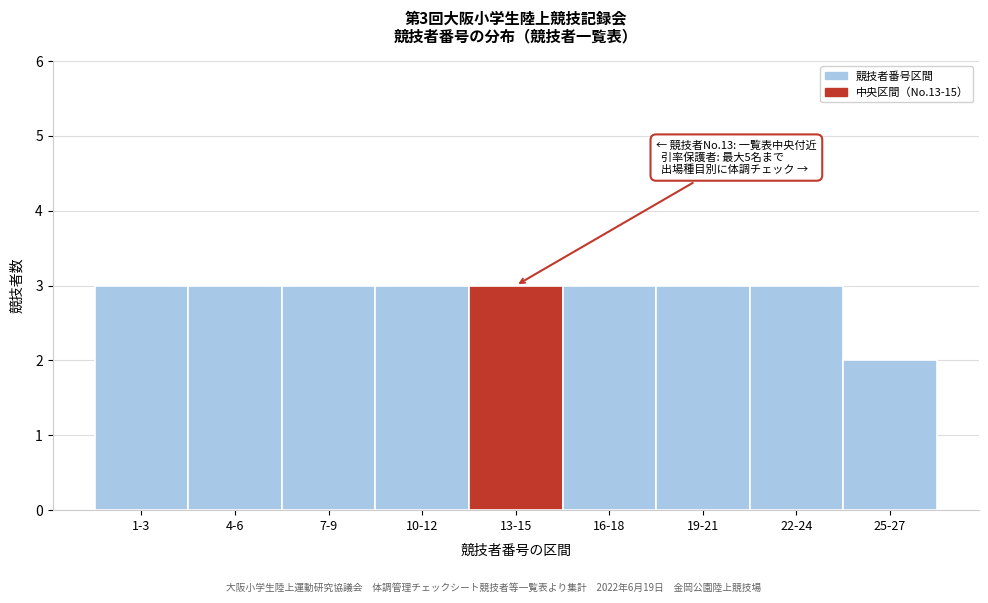

Reading left to right, extract all data points from this chart.

3	3	3	3	3	3	3	3	2